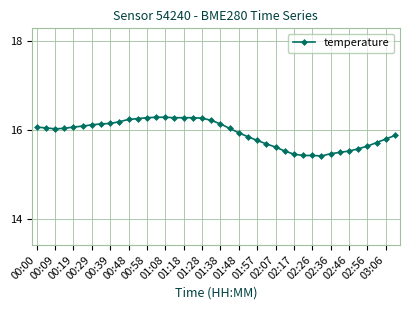

What is the maximum value shown in the chart?

16.3